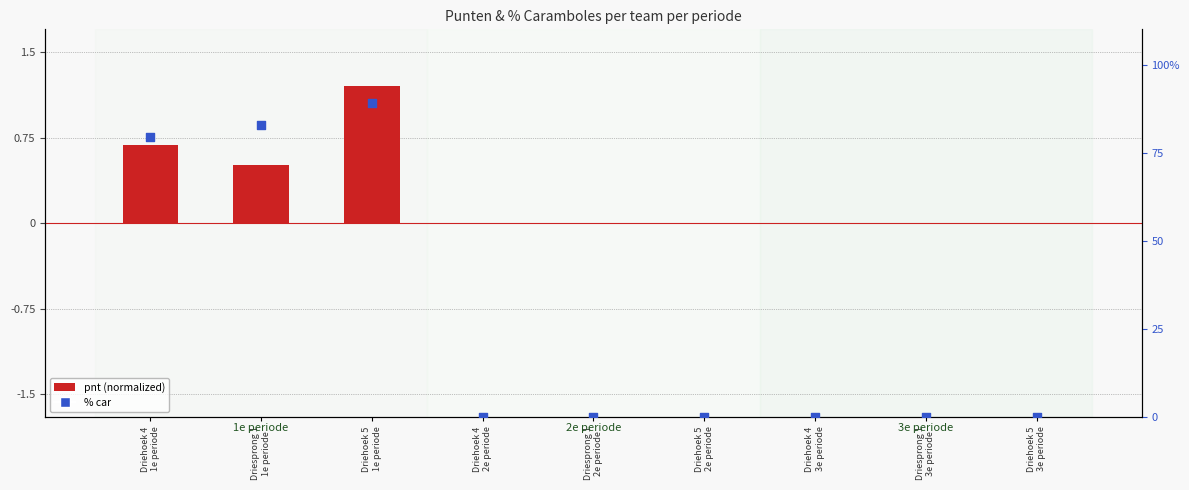

Which series reaches the maximum Y coordinate?

% car